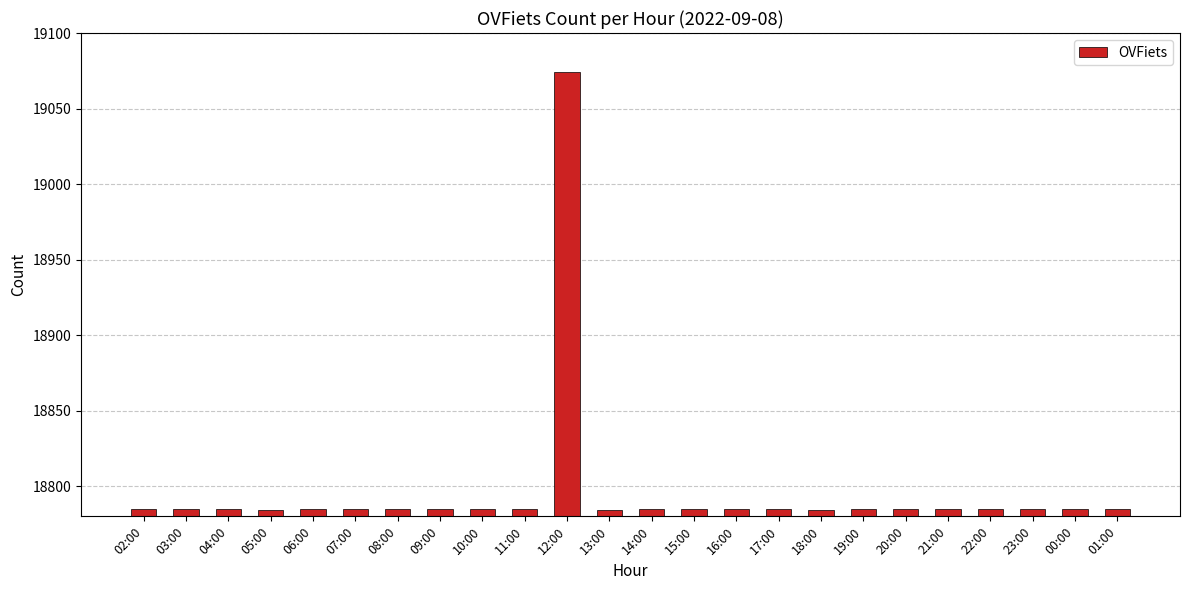

The chart shows a value of 26464 at 05:00. True or false?

False